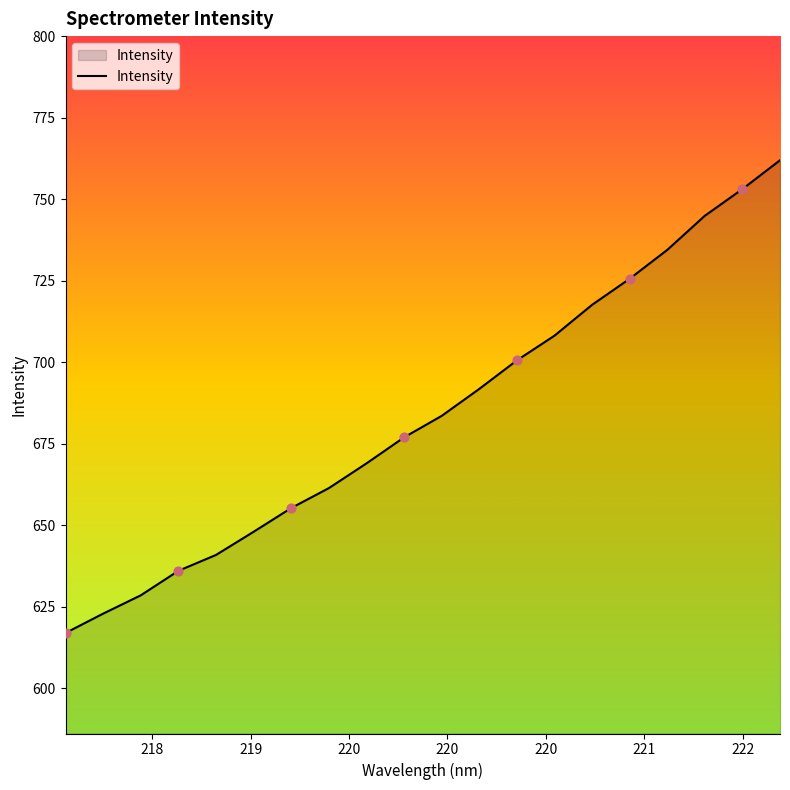

What is the greatest value displayed?

762.0